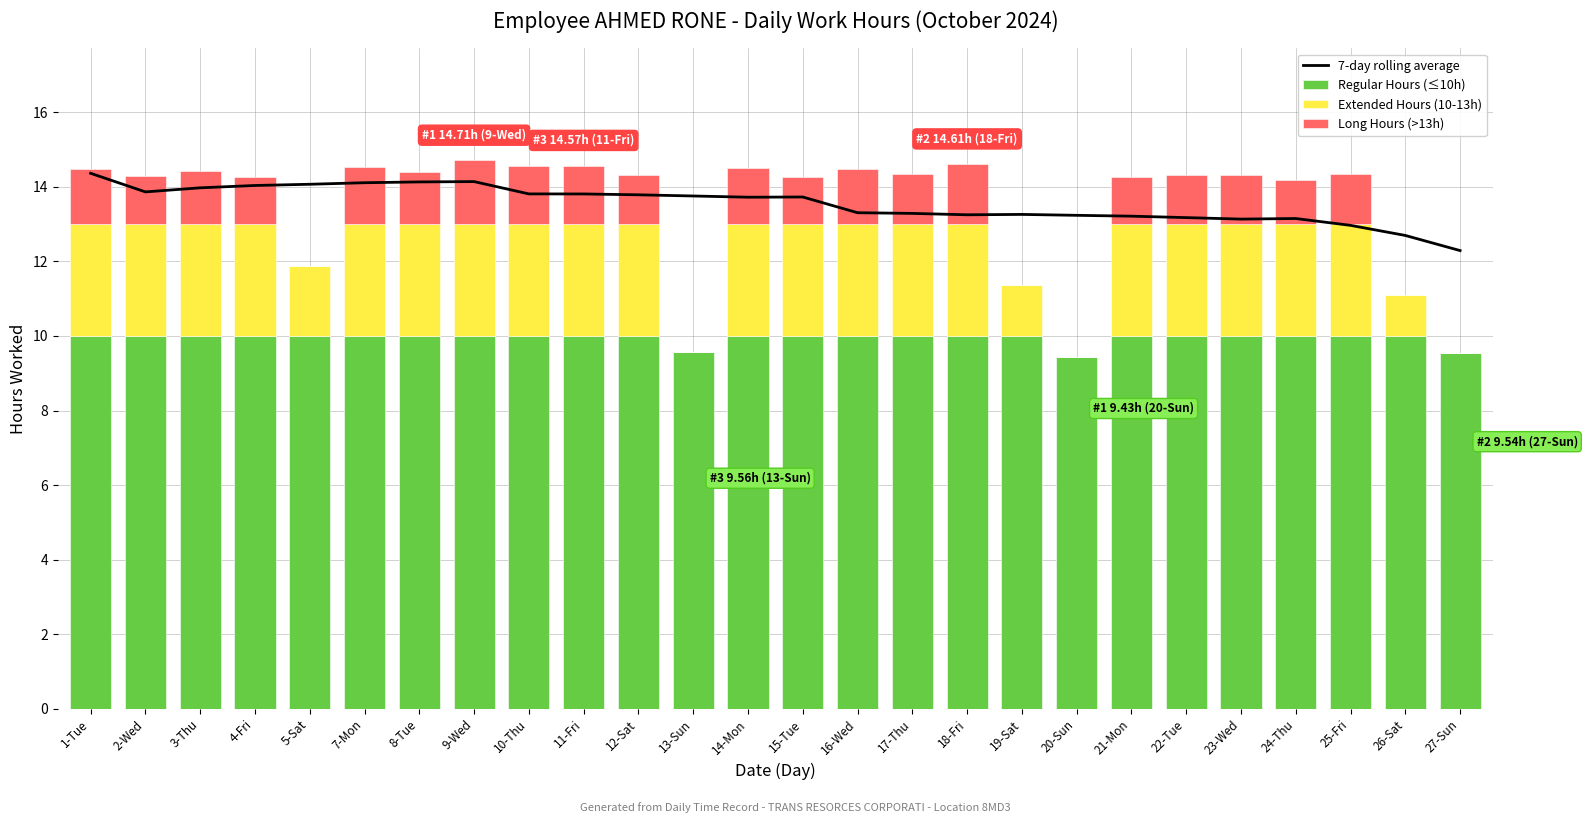

Count the Extended Hours (10-13h) values in the range 3 to 4.

20